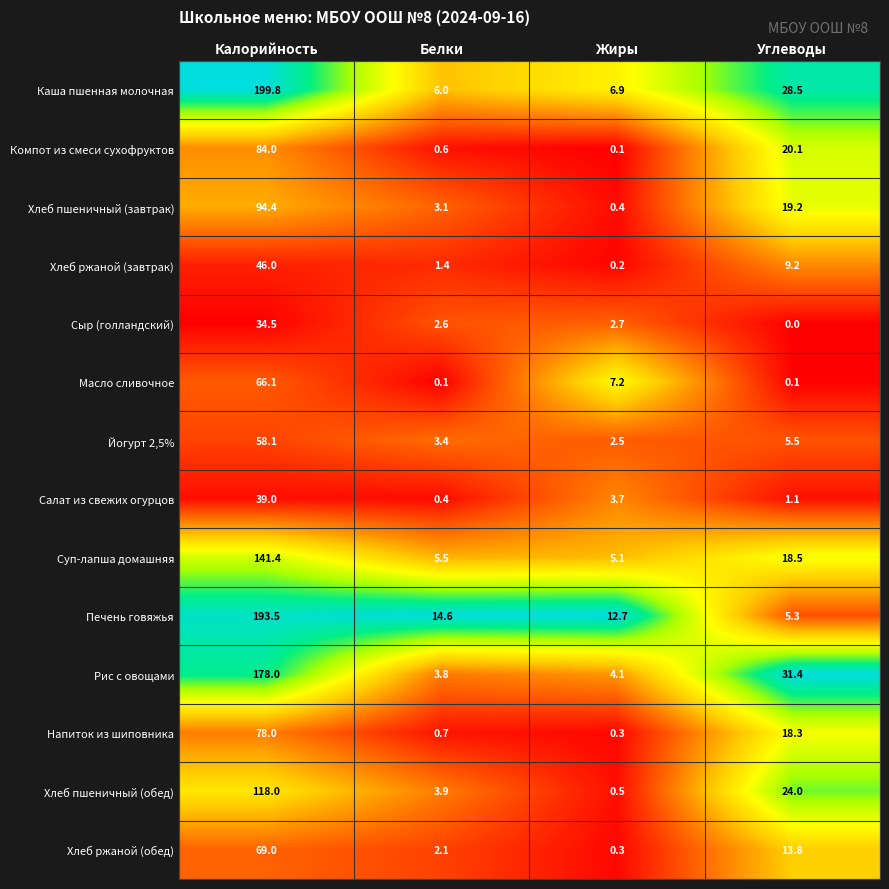

At how many categories does at least one series exceed 0?

4